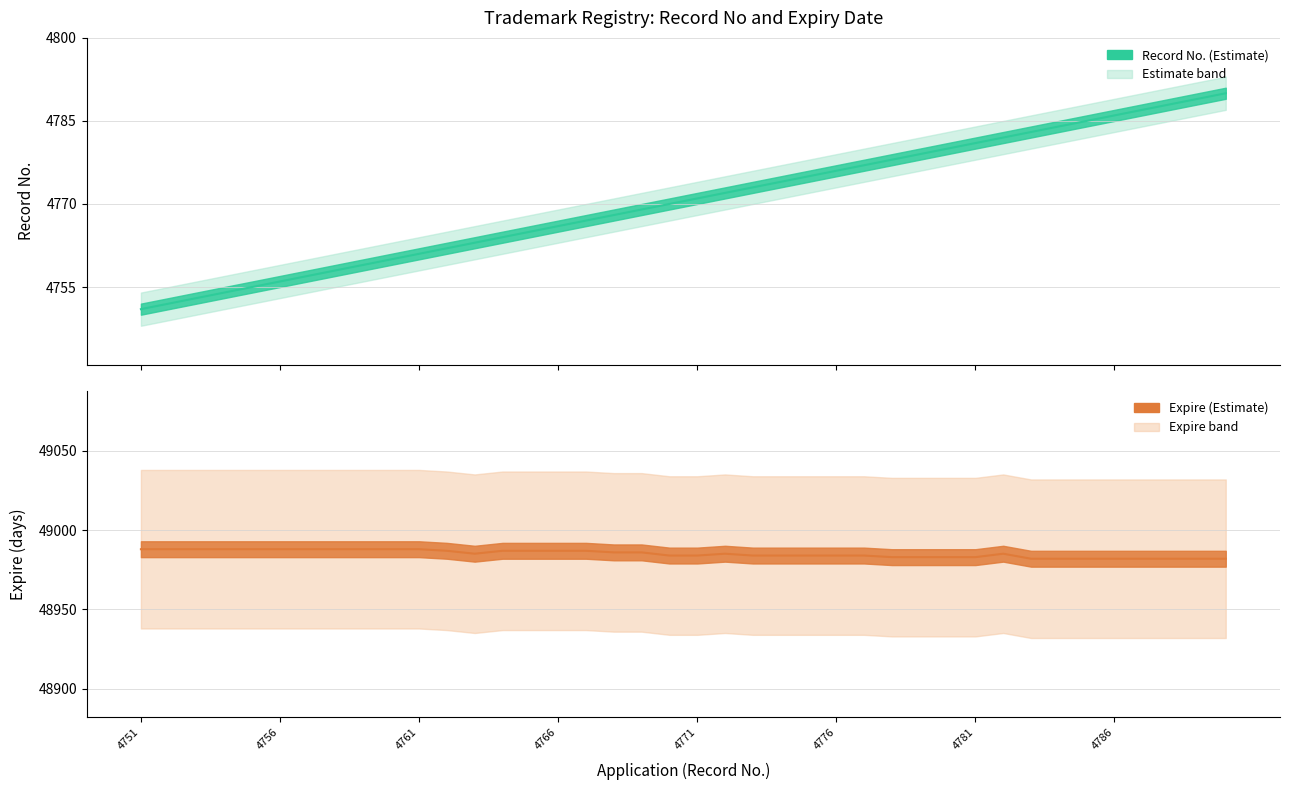

Reading left to right, transcribe all the data shown in this chart.

4751	4752	4753	4754	4755	4756	4757	4758	4759	4760	4761	4762	4763	4764	4765	4766	4767	4768	4769	4770	4771	4772	4773	4774	4775	4776	4777	4778	4779	4780	4781	4782	4783	4784	4785	4786	4787	4788	4789	4790